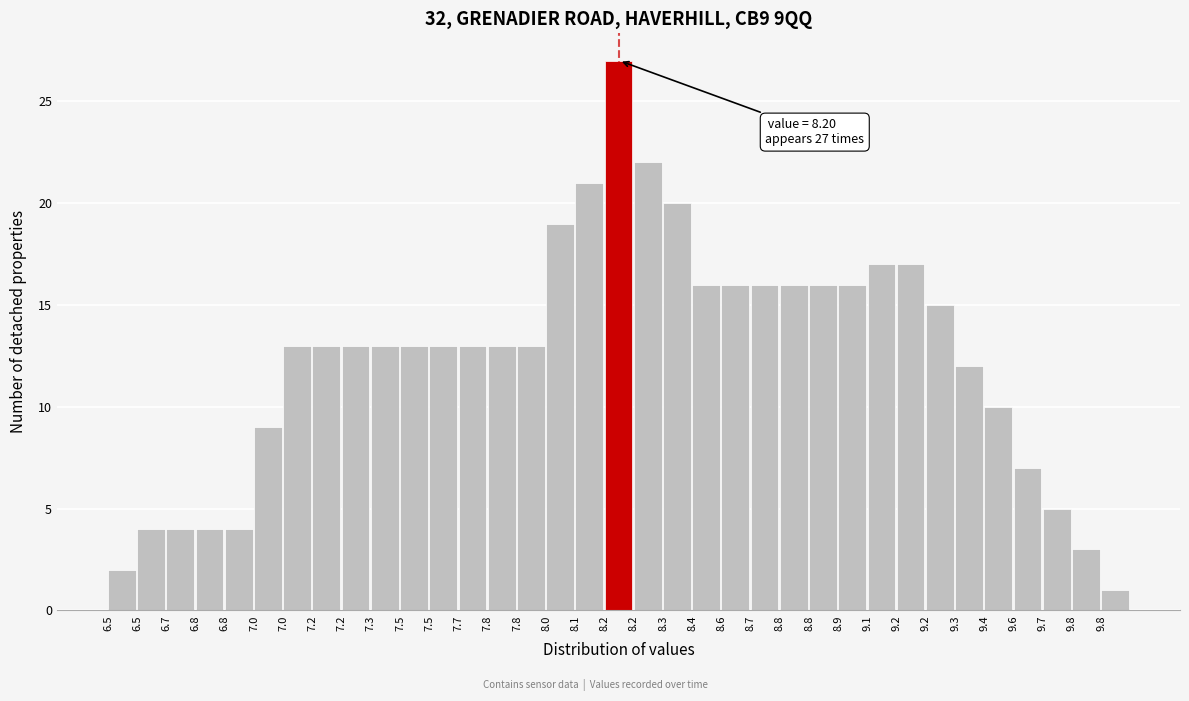

How many categories are shown in the chart?

35